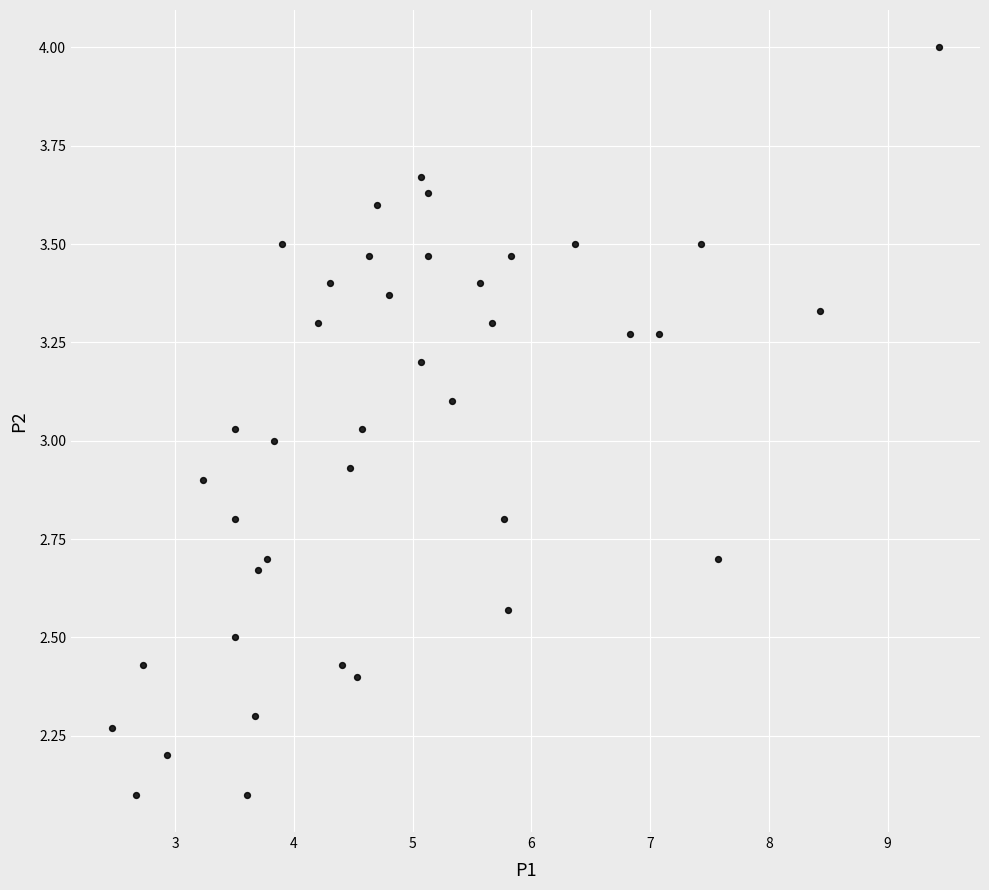

What is the range of Y values (max minus min)?

1.9